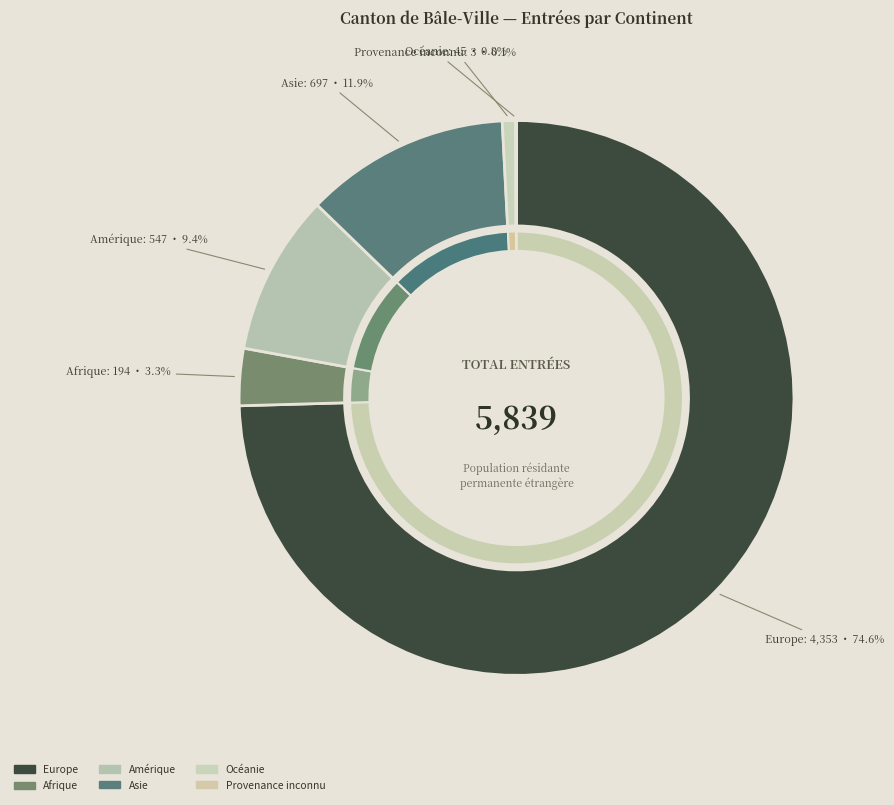

Is it true that Provenance inconnu is 0% of the pie?

True